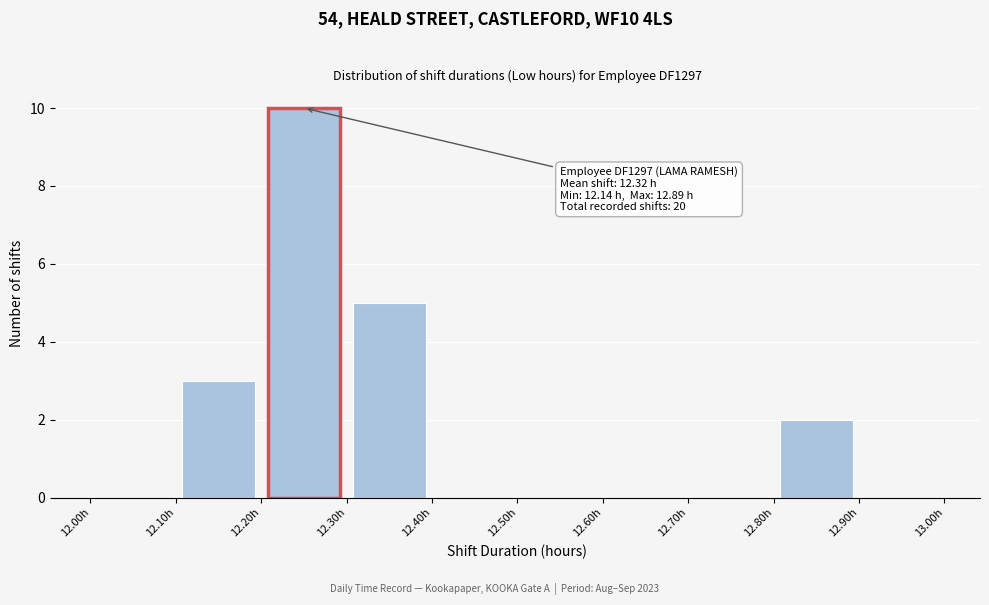

Over which range of the x-axis is the bar tallest?

12.2 to 12.3